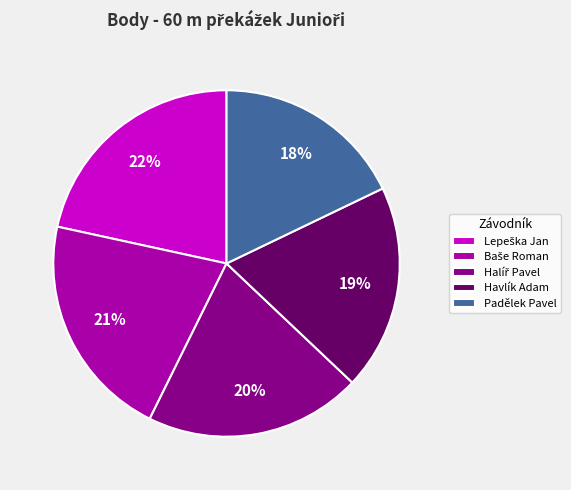

To the nearest percent, what percentage of the pie is Havlík Adam?

19%